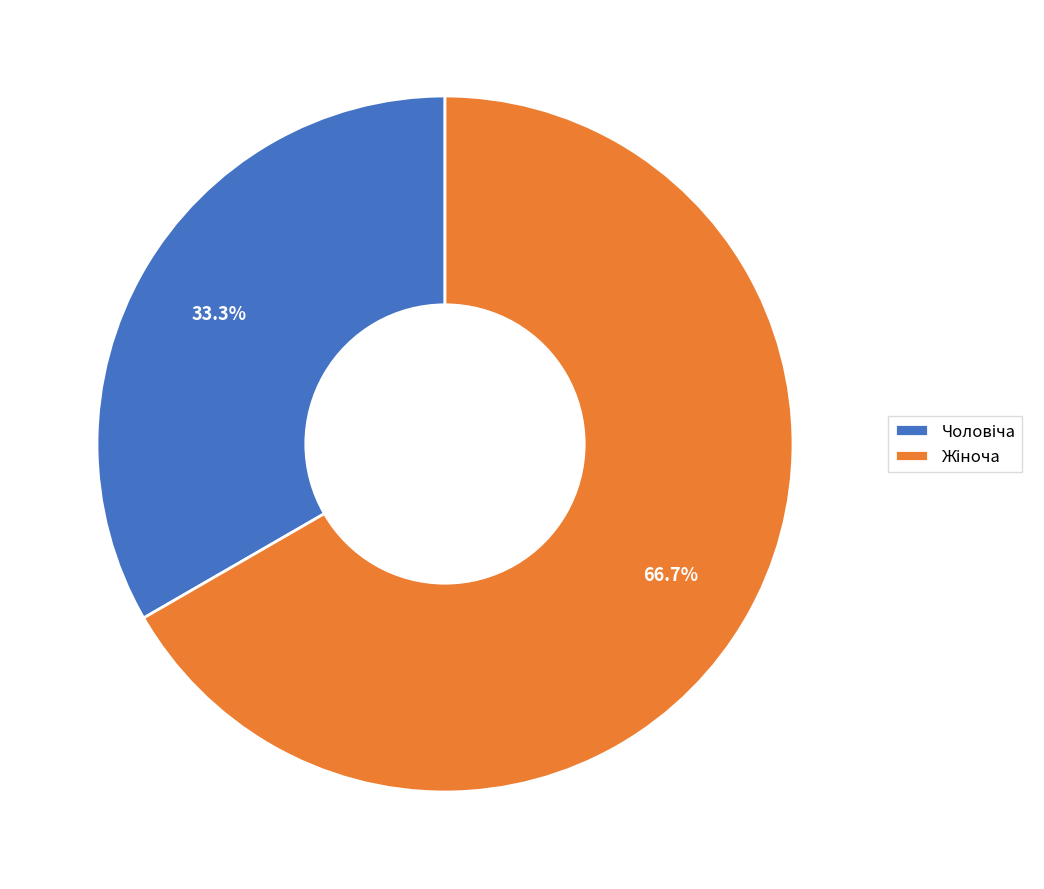

How many segments does this pie chart have?

2